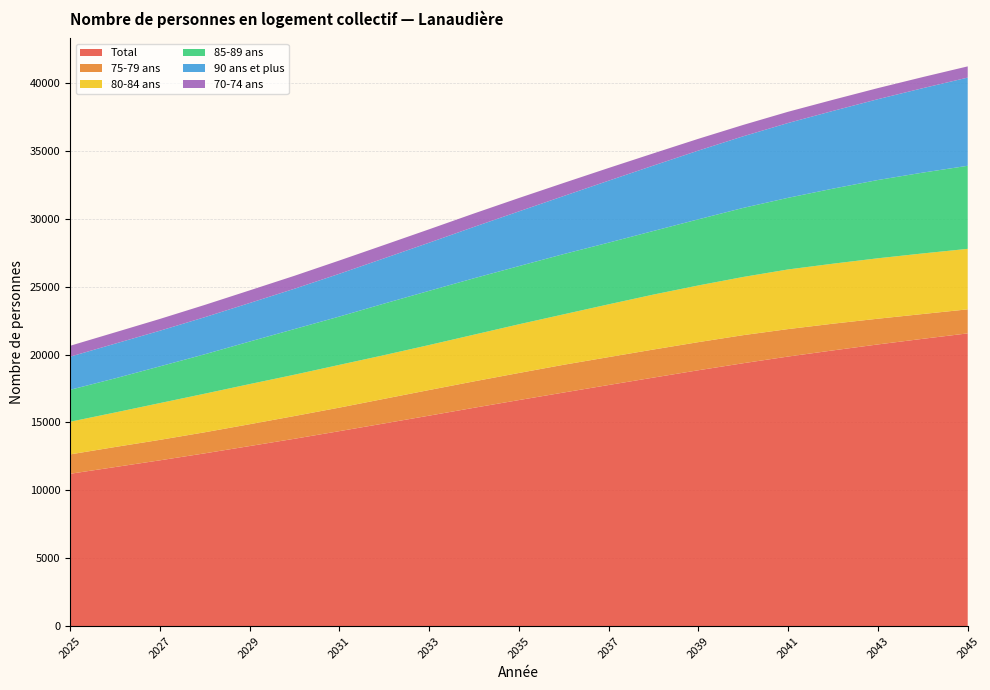

Reading right to left, extract all data points from this chart.

Total: 2045=21561	2044=21161	2043=20747	2042=20308	2041=19856	2040=19364	2039=18845	2038=18305	2037=17758	2036=17205	2035=16647	2034=16080	2033=15500	2032=14927	2031=14358	2030=13797	2029=13259	2028=12723	2027=12208	2026=11712	2025=11217
75-79 ans: 2045=1771	2044=1828	2043=1896	2042=1968	2041=2023	2040=2068	2039=2072	2038=2068	2037=2056	2036=2045	2035=1997	2034=1946	2033=1888	2032=1814	2031=1734	2030=1676	2029=1609	2028=1552	2027=1508	2026=1477	2025=1428
80-84 ans: 2045=4456	2044=4462	2043=4451	2042=4420	2041=4392	2040=4287	2039=4176	2038=4048	2037=3887	2036=3716	2035=3586	2034=3440	2033=3315	2032=3219	2031=3149	2030=3044	2029=2956	2028=2843	2027=2708	2026=2541	2025=2404
85-89 ans: 2045=6119	2044=5954	2043=5766	2042=5530	2041=5279	2040=5087	2039=4872	2038=4687	2037=4545	2036=4439	2035=4286	2034=4156	2033=3992	2032=3798	2031=3559	2030=3363	2029=3134	2028=2903	2027=2706	2026=2514	2025=2354
90 ans et plus: 2045=6497	2044=6221	2043=5955	2042=5726	2041=5512	2040=5277	2039=5064	2038=4819	2037=4564	2036=4277	2035=4031	2034=3784	2033=3546	2032=3335	2031=3151	2030=2969	2029=2838	2028=2731	2027=2625	2026=2557	2025=2440
70-74 ans: 2045=827	2044=818	2043=816	2042=819	2041=827	2040=837	2039=867	2038=900	2037=936	2036=963	2035=985	2034=988	2033=987	2032=982	2031=978	2030=955	2029=931	2028=904	2027=868	2026=831	2025=803